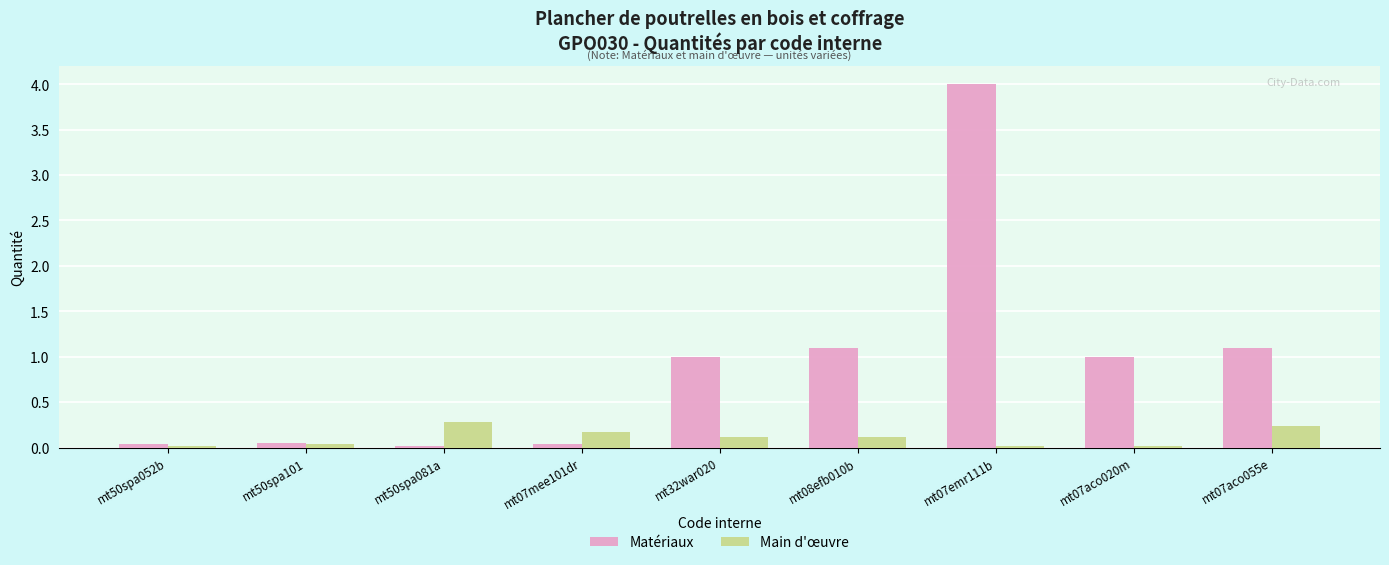

The Main d'œuvre series shows 0.3 at mt50spa081a. True or false?

True